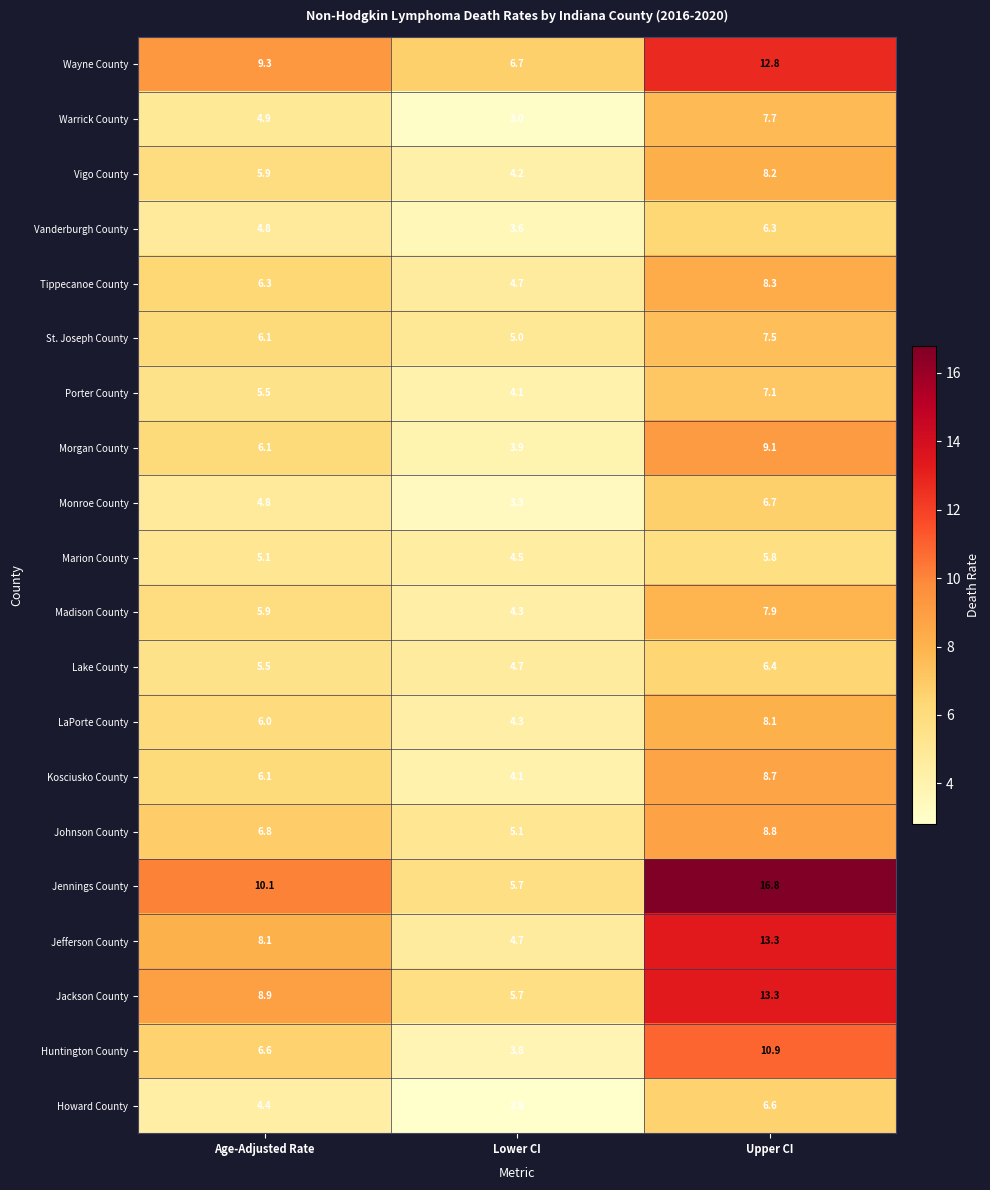

The value of Howard County at Lower CI is 2.8. True or false?

True